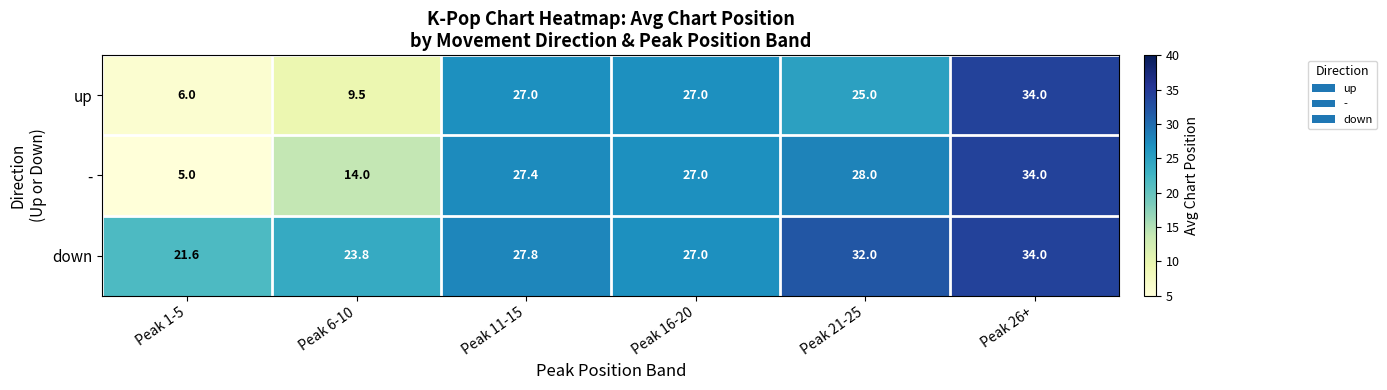

Rank the series by their average value, from highest to lowest.

down, -, up